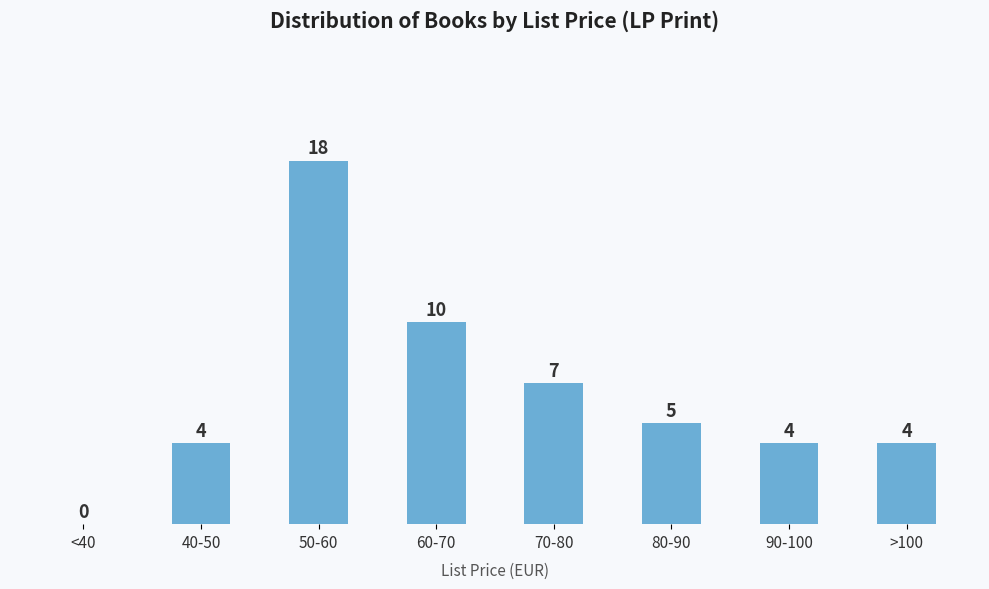

Reading left to right, list all the values displayed in this chart.

<40=0	40-50=4	50-60=18	60-70=10	70-80=7	80-90=5	90-100=4	>100=4